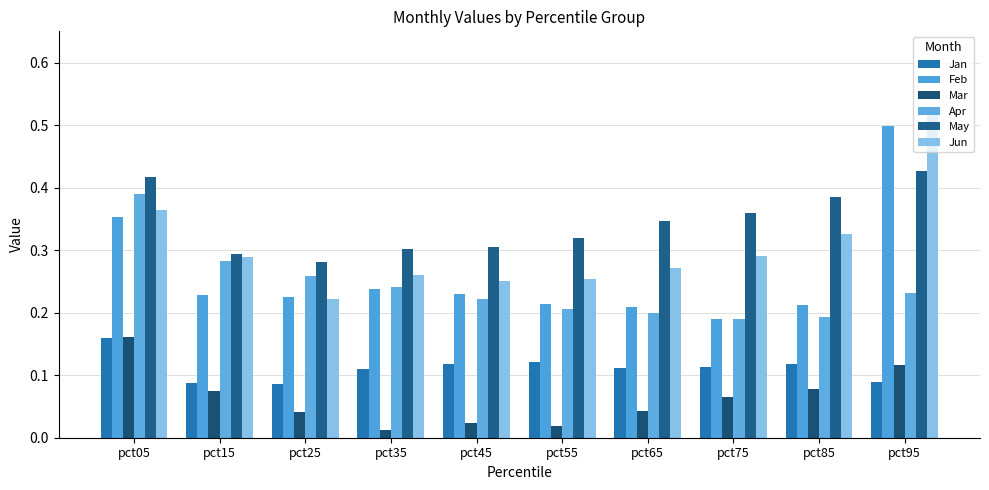

How many categories are shown in the chart?

10